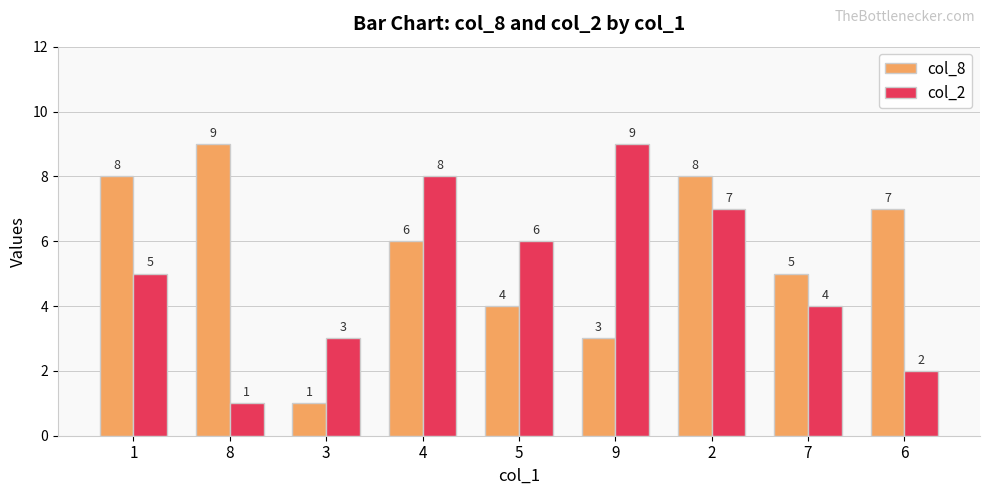

At which label is col_2 closest to 5?

1